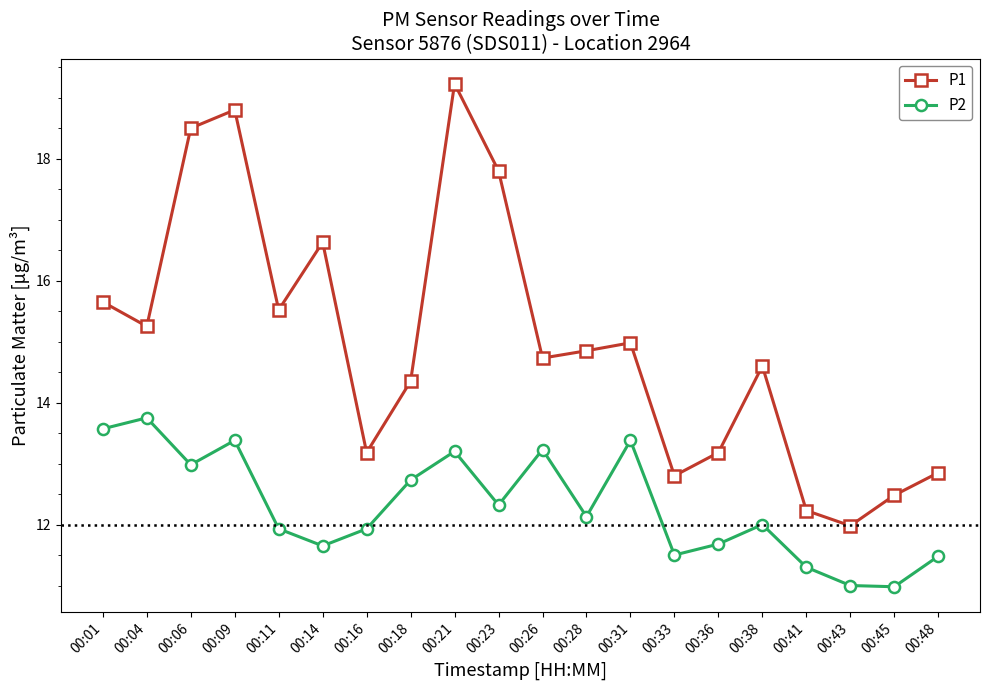

True or false: P2 and P1 cross at least once.

False